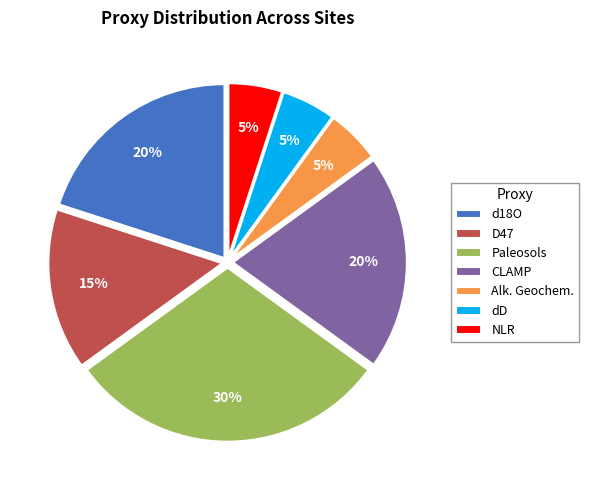

What is the largest slice in the pie chart?

Paleosols